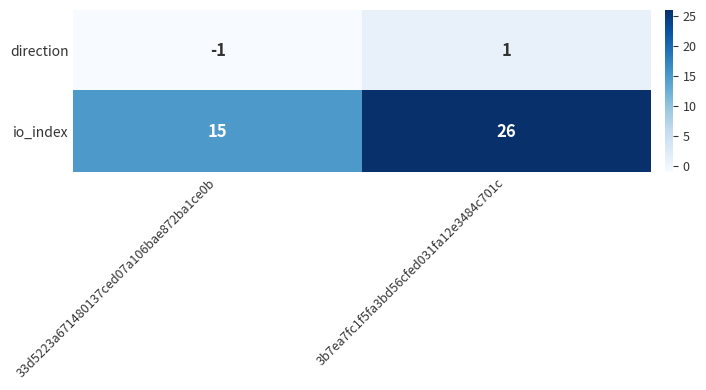

Which series has the largest total across all categories?

io_index